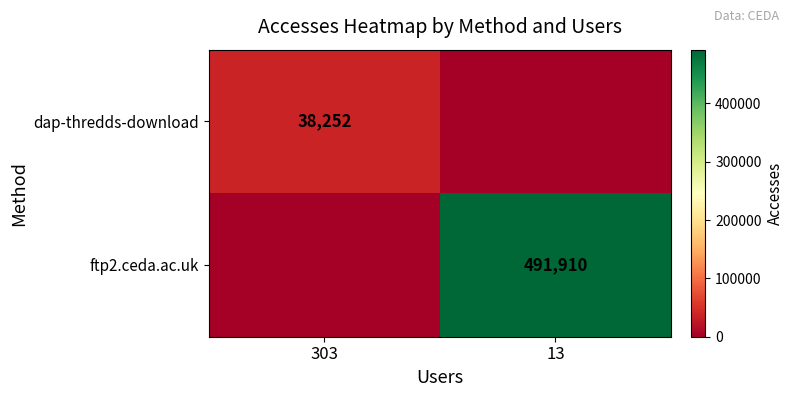

Is it true that ftp2.ceda.ac.uk equals 874789 at 13?

False